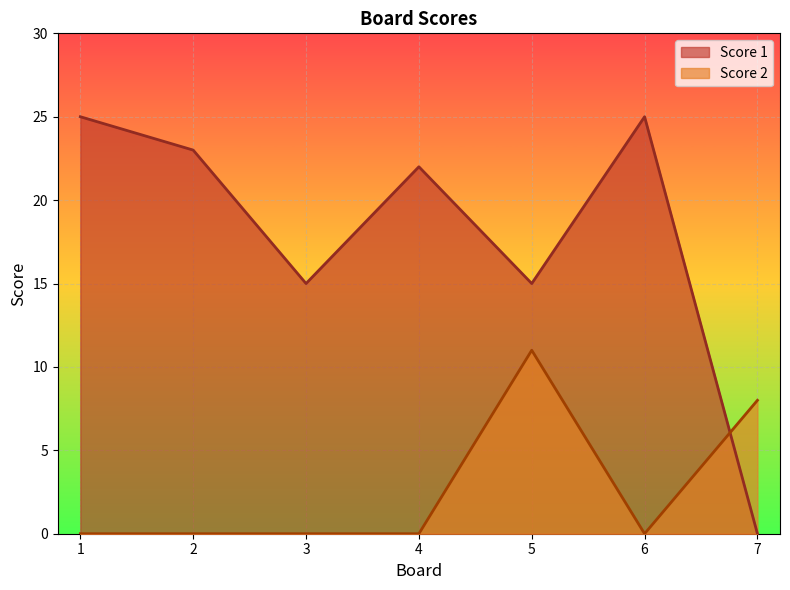

True or false: Score 2 has a value of 0 at 3.

True